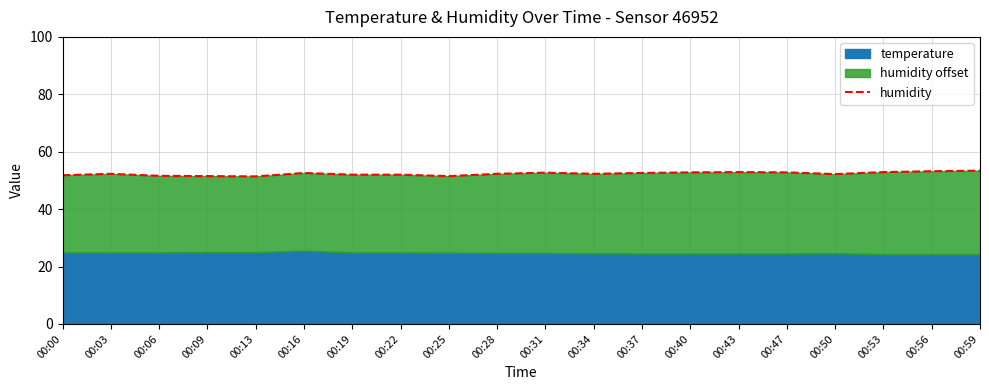

Rank the categories by value from highest to lowest.

00:59, 00:56, 00:43, 00:53, 00:40, 00:47, 00:31, 00:16, 00:37, 00:03, 00:34, 00:28, 00:50, 00:19, 00:22, 00:00, 00:06, 00:09, 00:25, 00:13